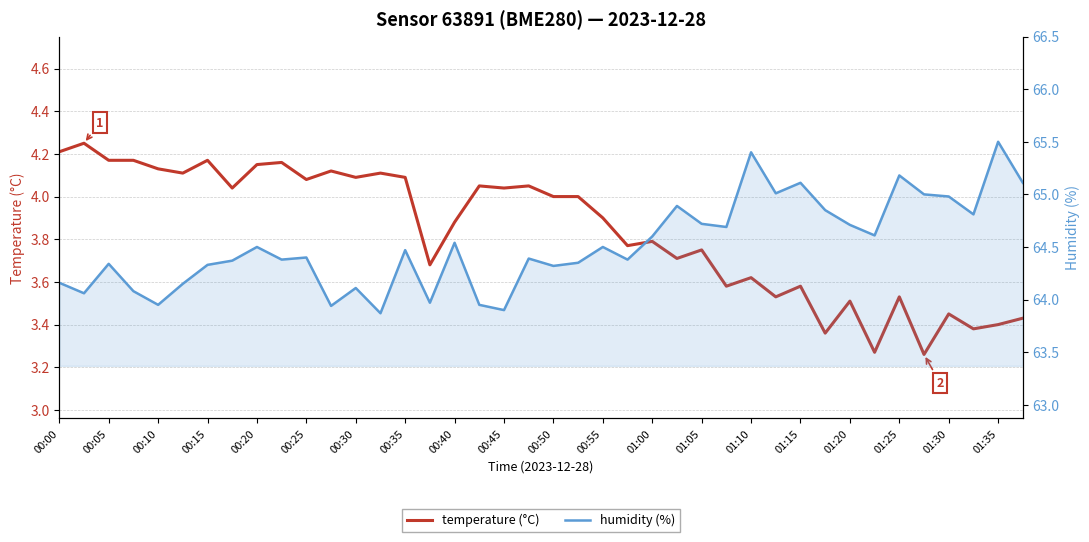

What is the maximum value shown in the chart?

65.5